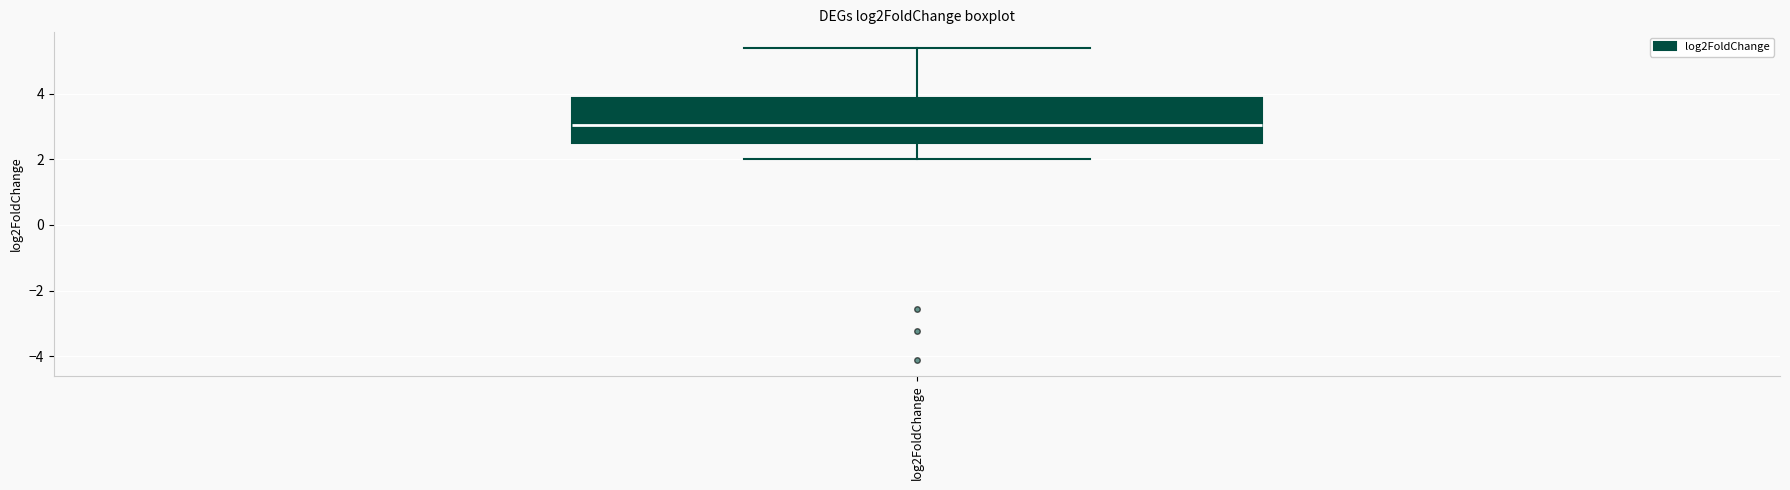

Transcribe this box plot: give where the median line is, the range the box spans, and where the two whiskers end, as read against the y-axis. The values are not printed on the chart, so give them approximately, as read against the axis.

median 3.0, box 2.4 to 3.8, whiskers 2.0 to 5.4